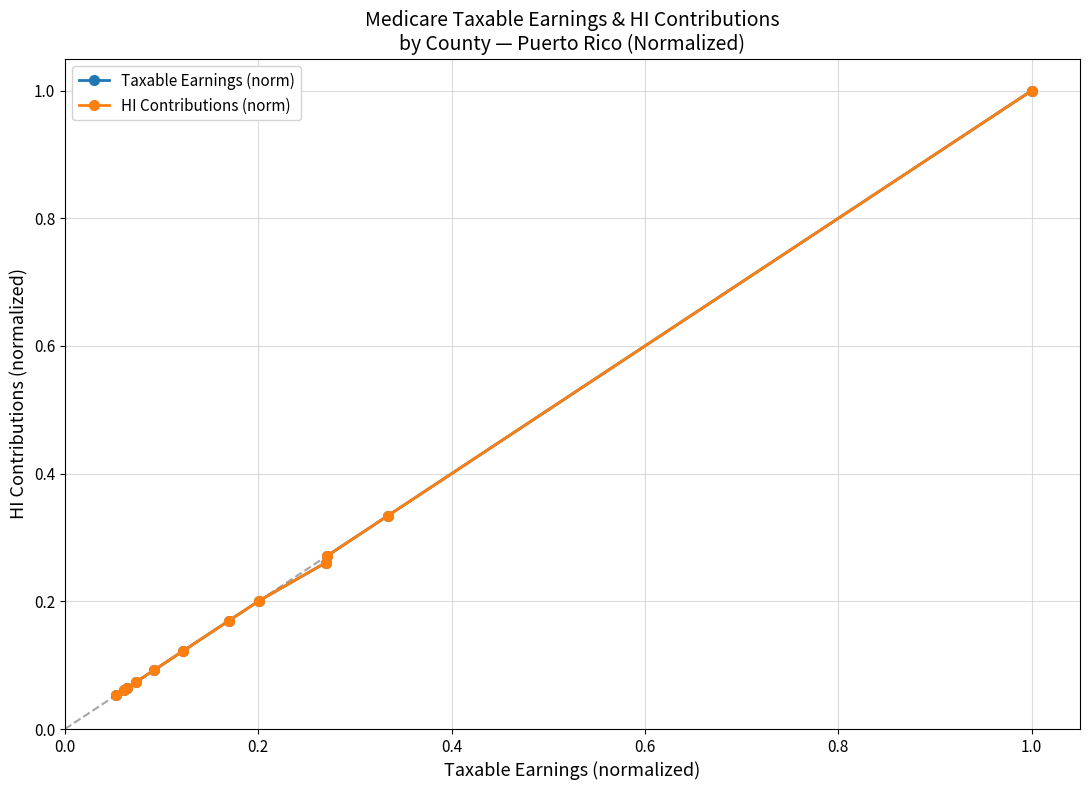

Does the chart have visible grid lines?

Yes